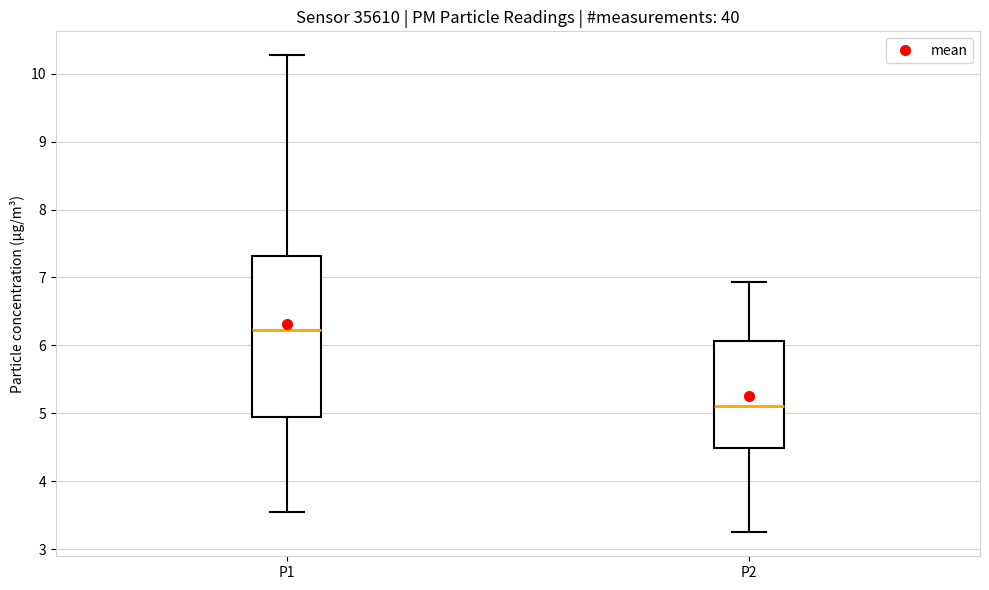

Reading left to right, read every box against the y-axis: the position of its median line, the range the box covers, and the ends of its whiskers. The values are not printed on the chart, so give them approximately, as read against the axis.

P1: median 6.2, box 5.0 to 7.3, whiskers 3.6 to 10.3
P2: median 5.1, box 4.5 to 6.1, whiskers 3.3 to 6.9